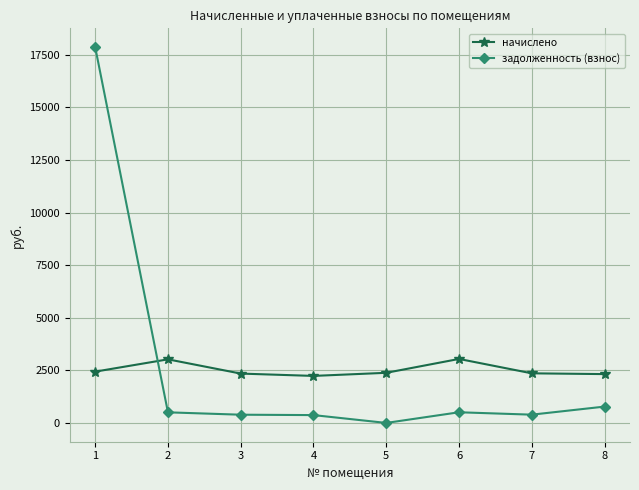

What is the sum of the начислено values at 6 and 4?

5275.7